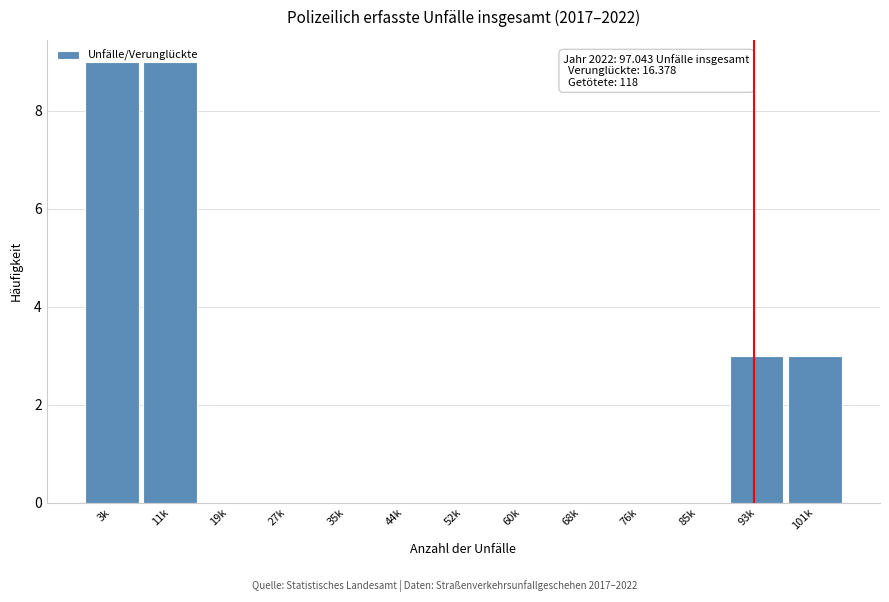

What is the change in value from 3k to 93k?

-6